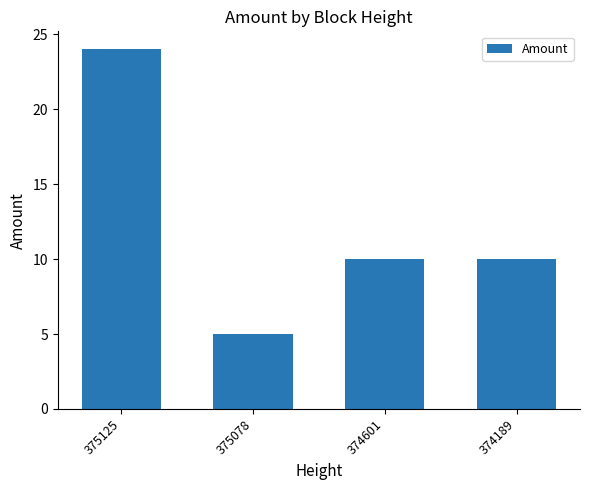

What is the average value?

12